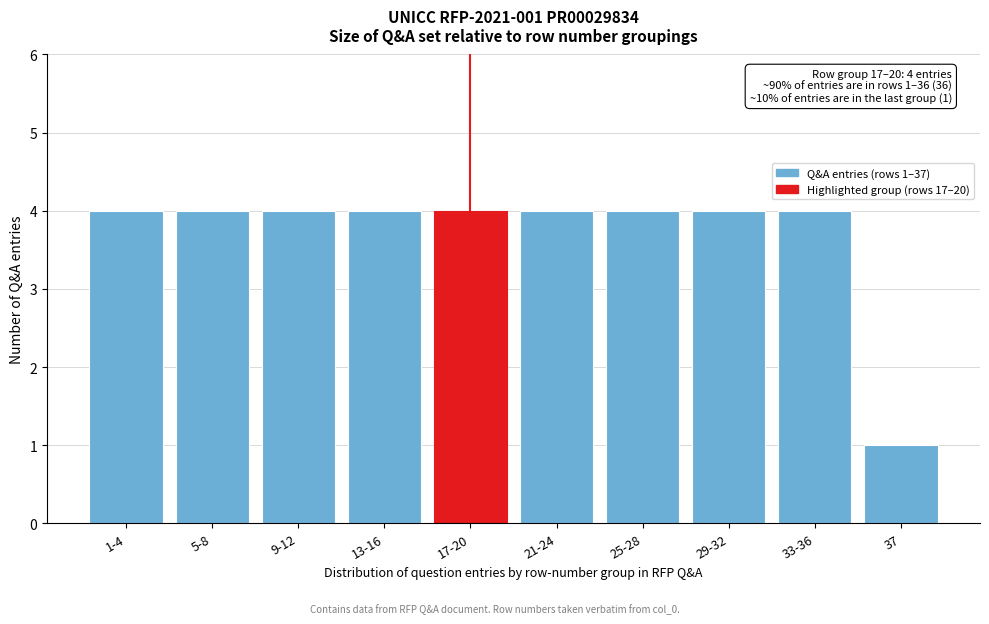

Reading left to right, extract all data points from this chart.

1-4=4	5-8=4	9-12=4	13-16=4	17-20=4	21-24=4	25-28=4	29-32=4	33-36=4	37=1